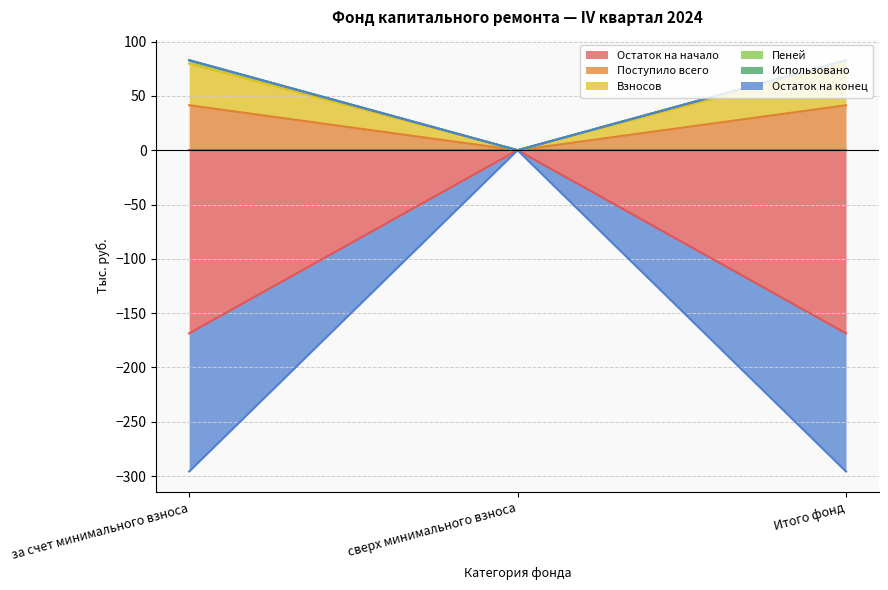

Where does the Остаток на начало series first go above -168?

сверх минимального взноса